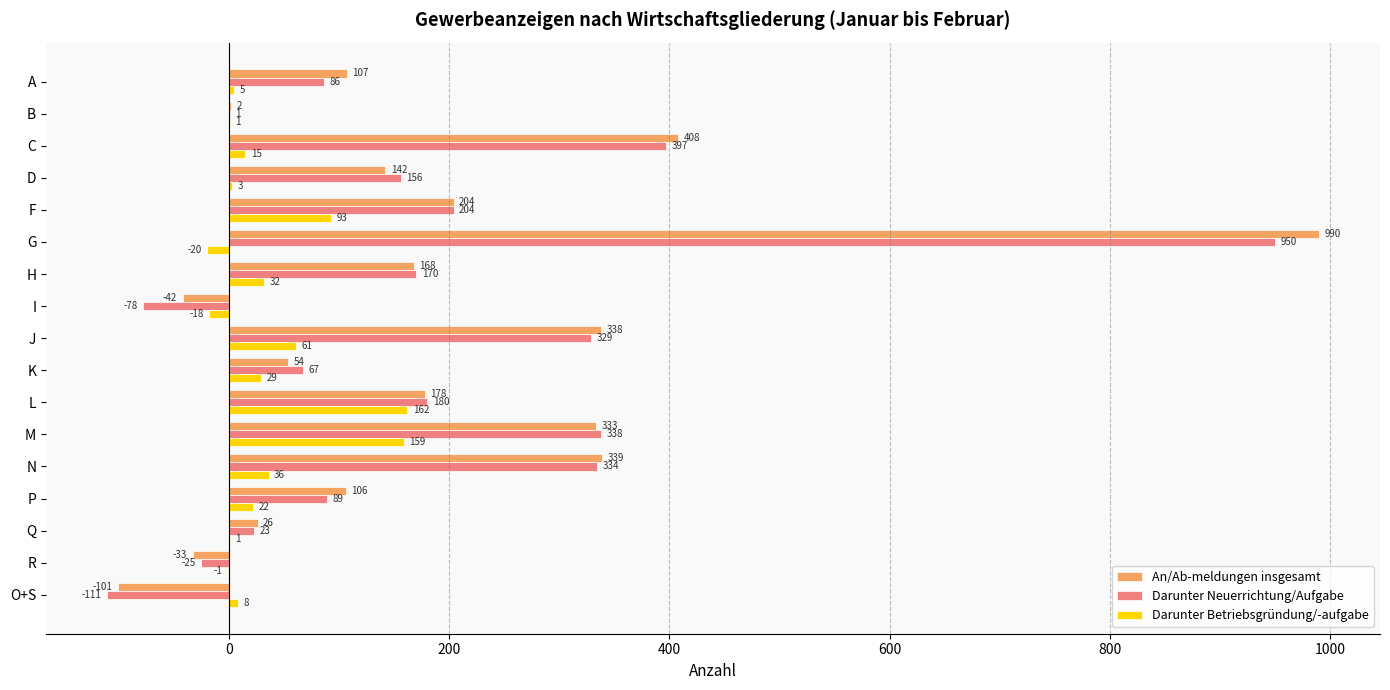

What is the greatest value displayed?

990